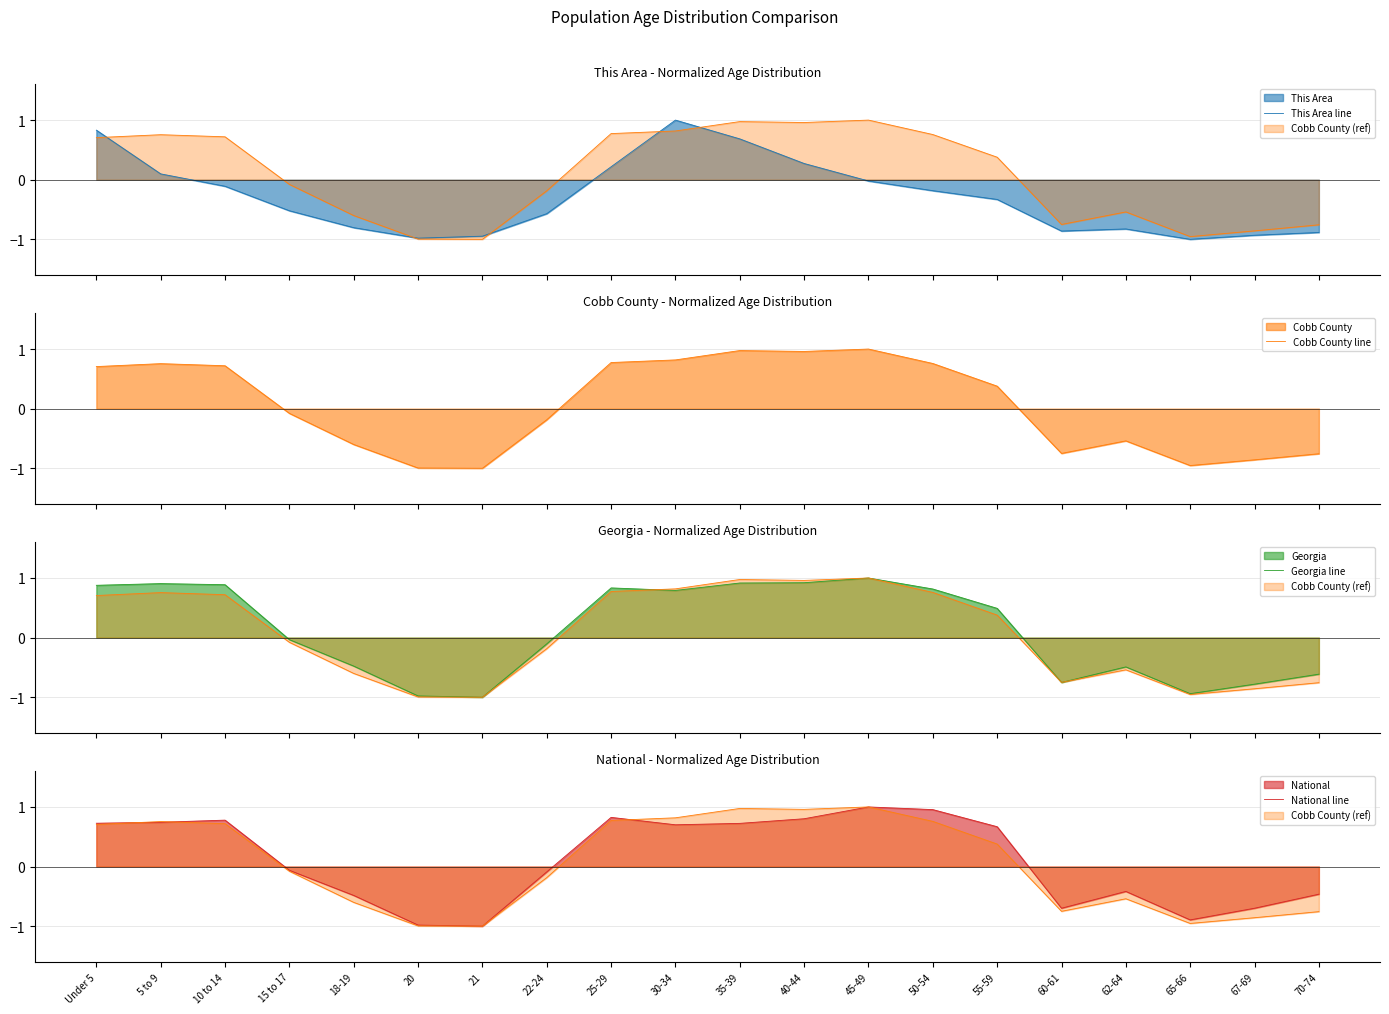

Where is the first local minimum for This Area line?

20